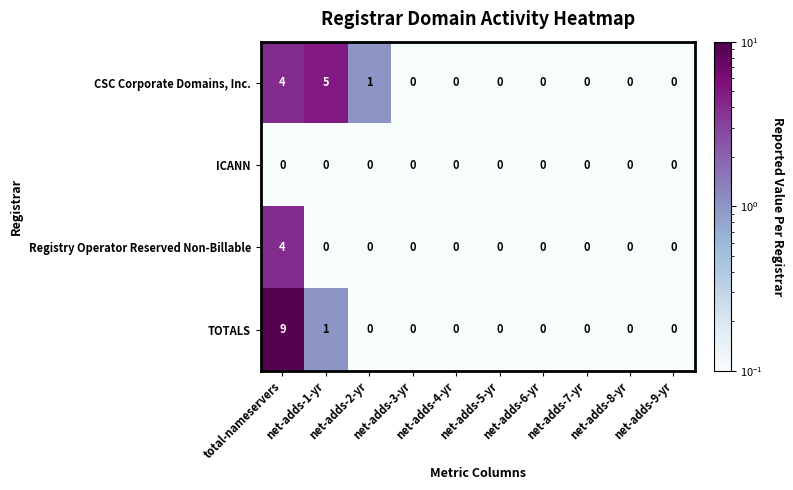

What is the difference between the maximum and minimum values in the CSC Corporate Domains, Inc. series?

5